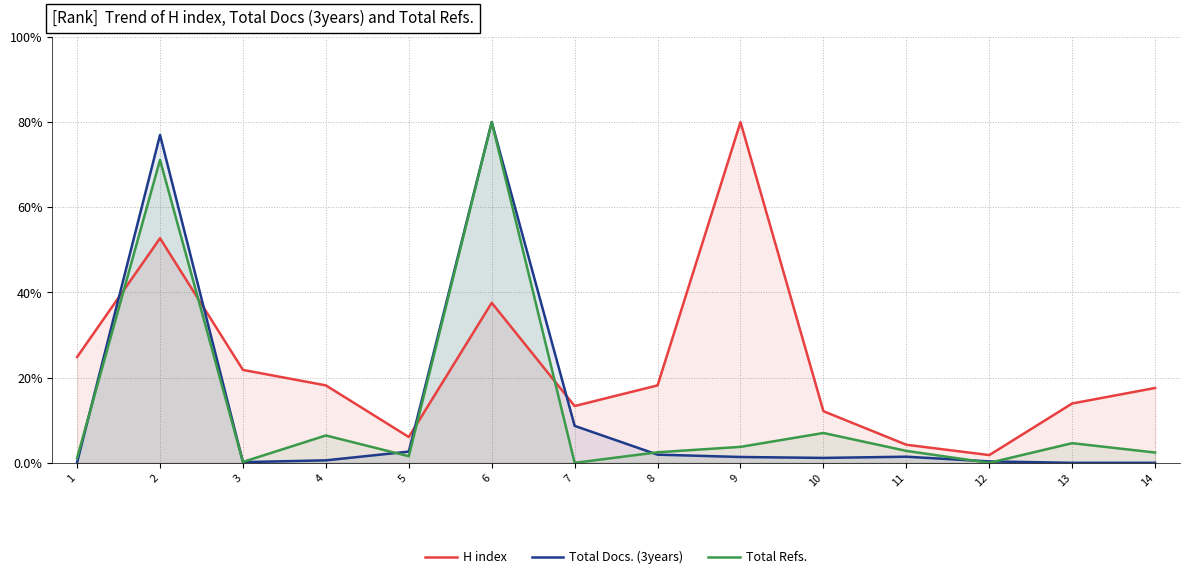

What is the sum of the Total Refs. values at 13 and 2?

75.7